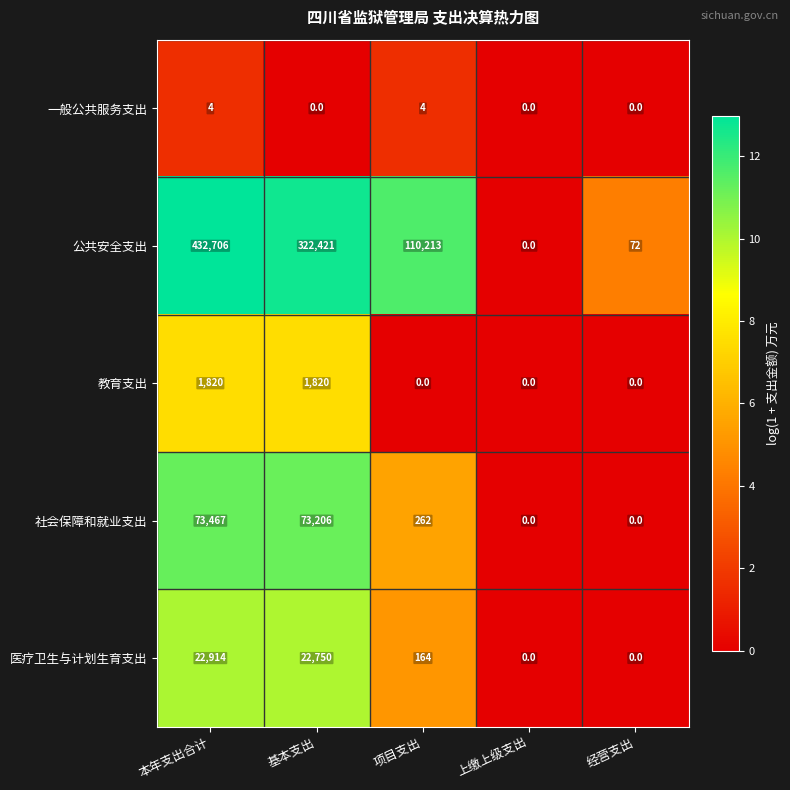

The value of 教育支出 at 经营支出 is -843. True or false?

False